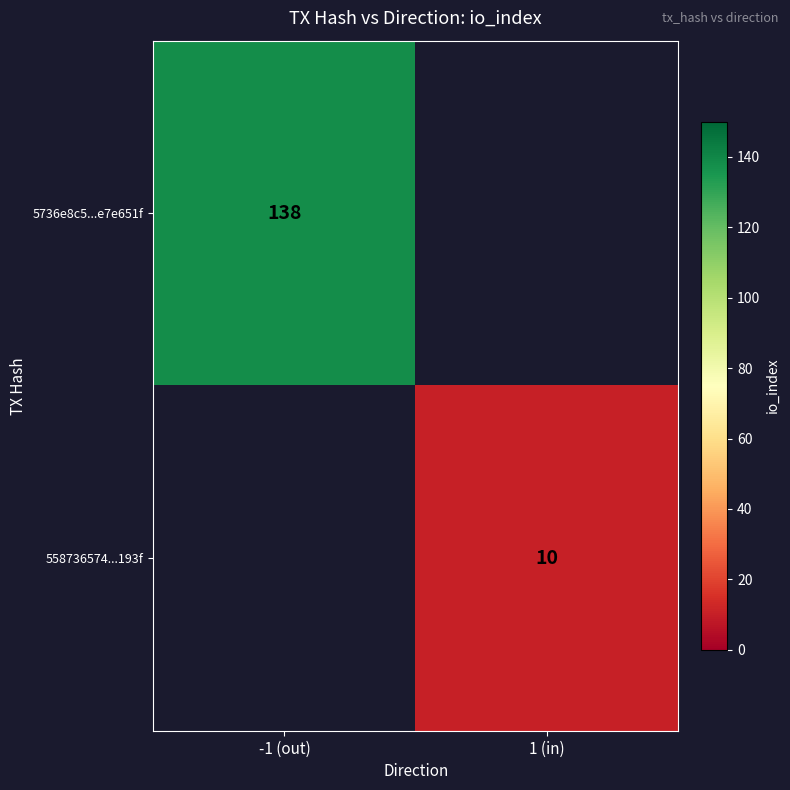

Is it true that 5736e8c5...e7e651f equals 181 at -1 (out)?

False